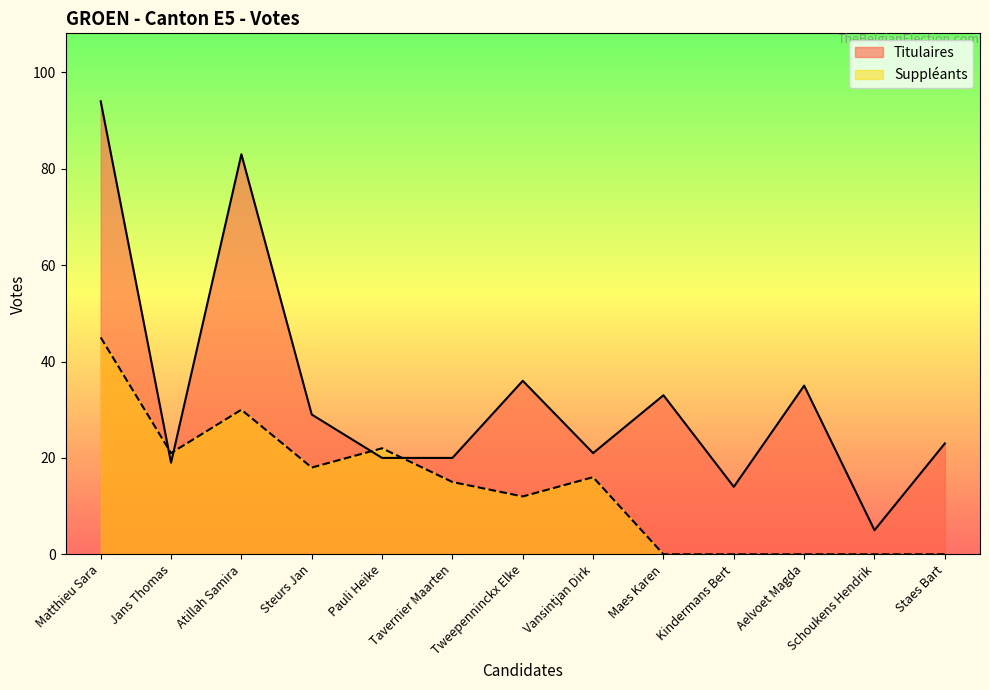

How many data points in Suppleants are above 15?

6